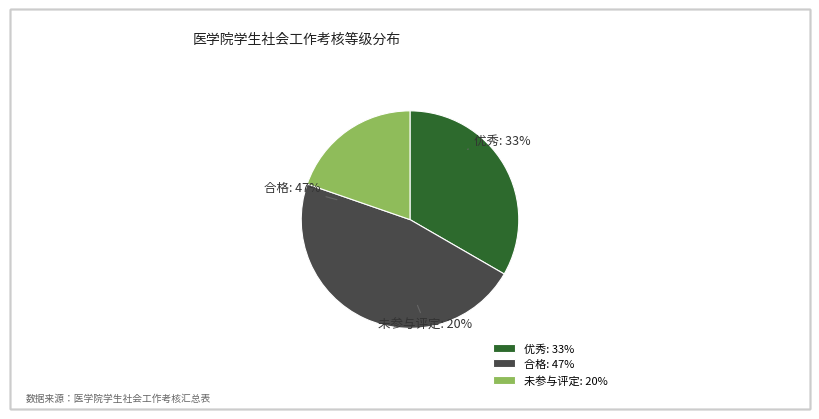

What percentage is the 未参与评定 slice, to the nearest percent?

20%